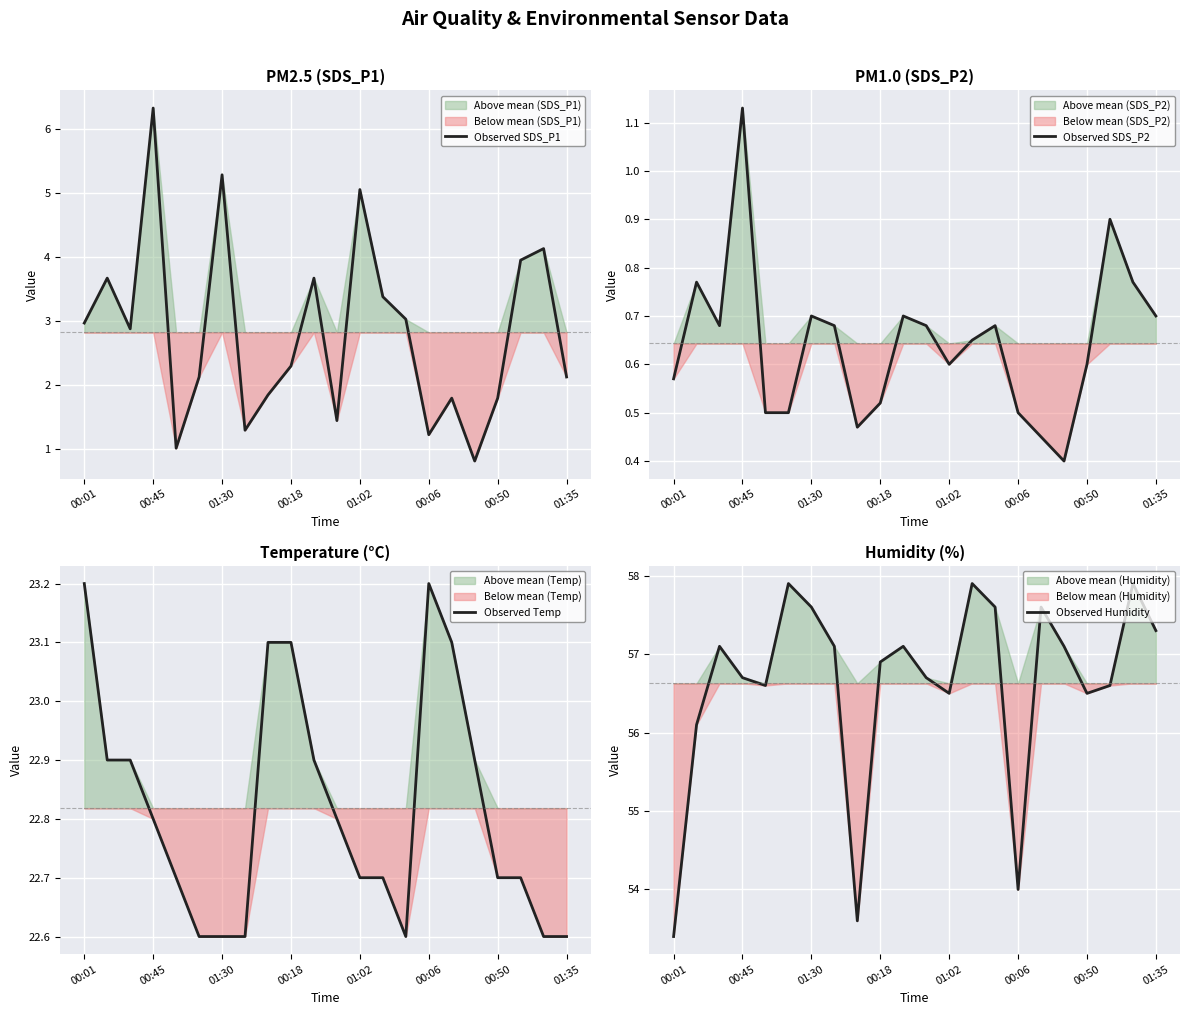

What is the minimum value for Observed SDS_P1?

0.8